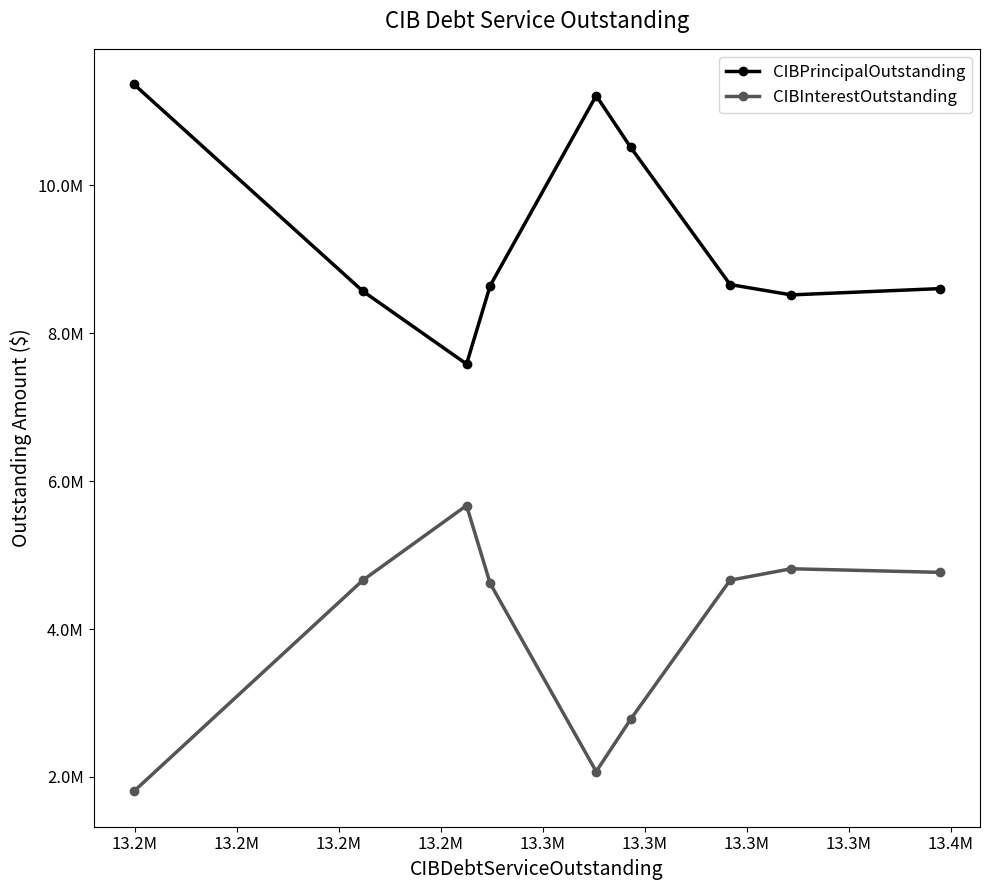

What are all the series names shown in the legend?

CIBPrincipalOutstanding, CIBInterestOutstanding